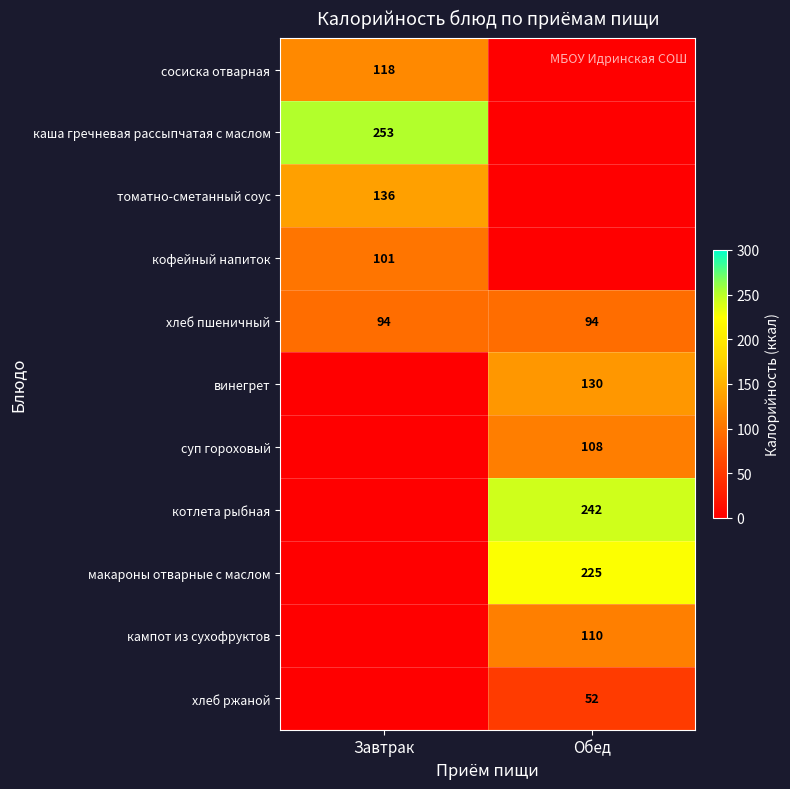

What is the average value of the хлеб пшеничный series?

94